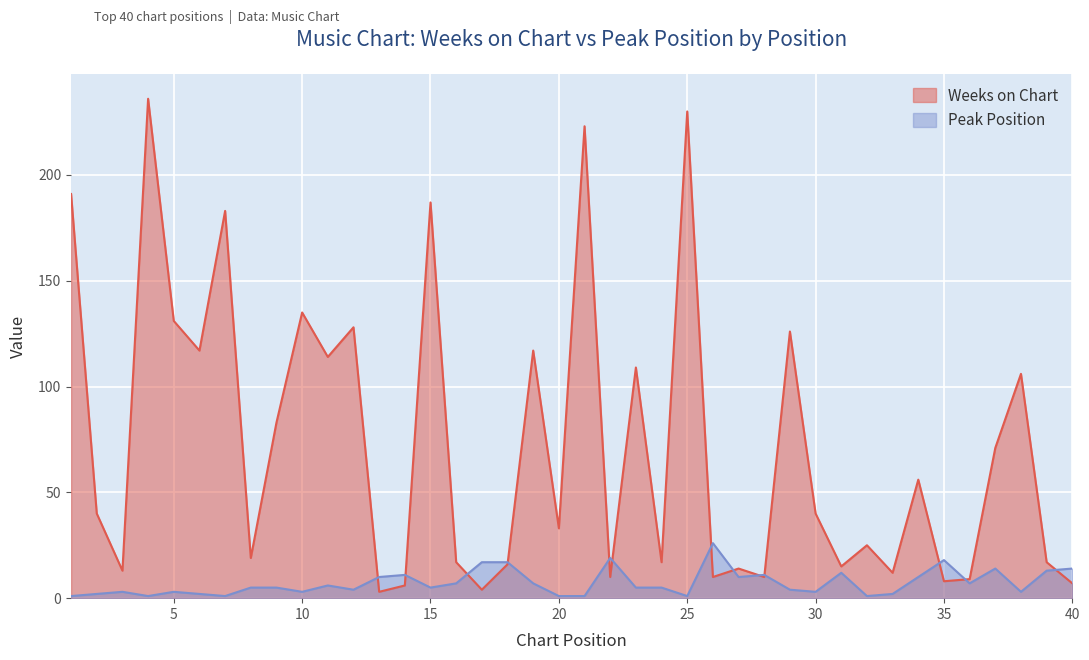

True or false: Peak Position has a value of 6 at 29.

False